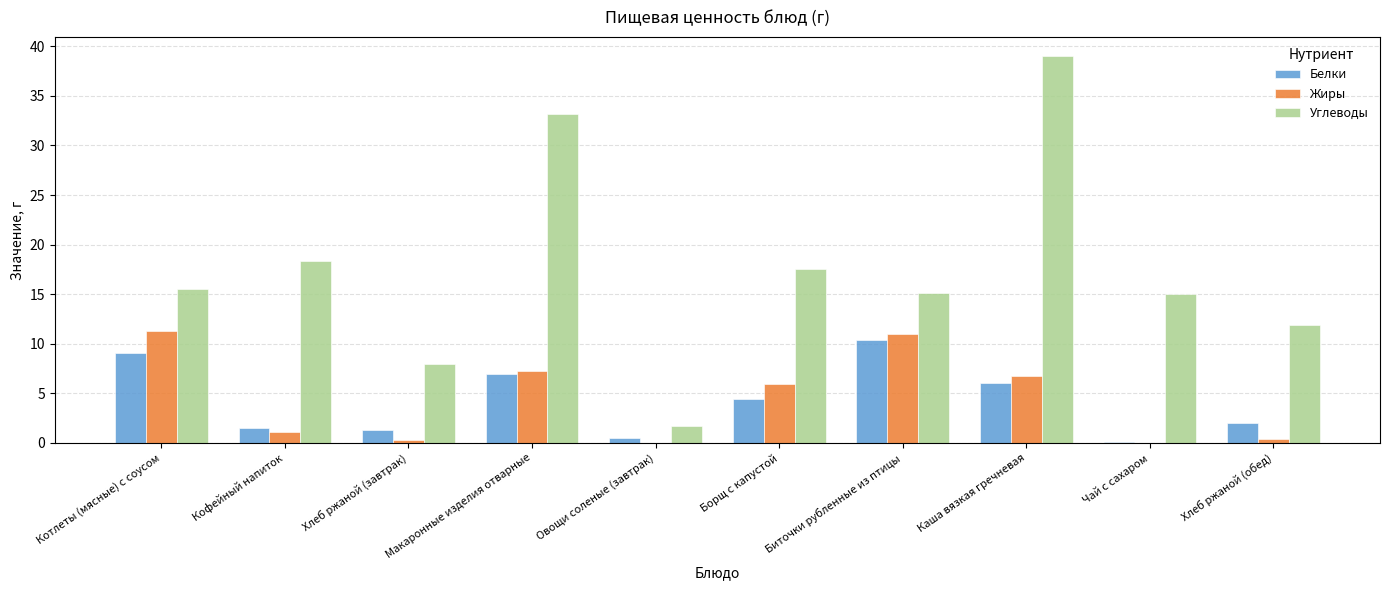

What are all the series names shown in the legend?

Белки, Жиры, Углеводы